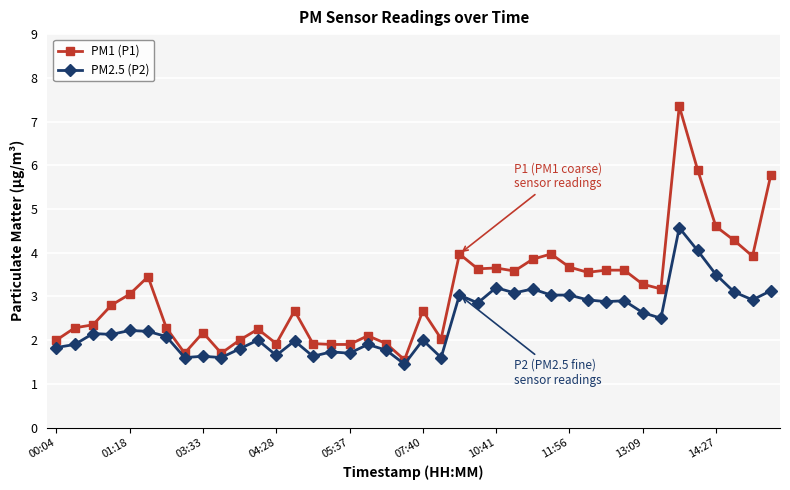

Which series has the largest total across all categories?

PM1 (P1)